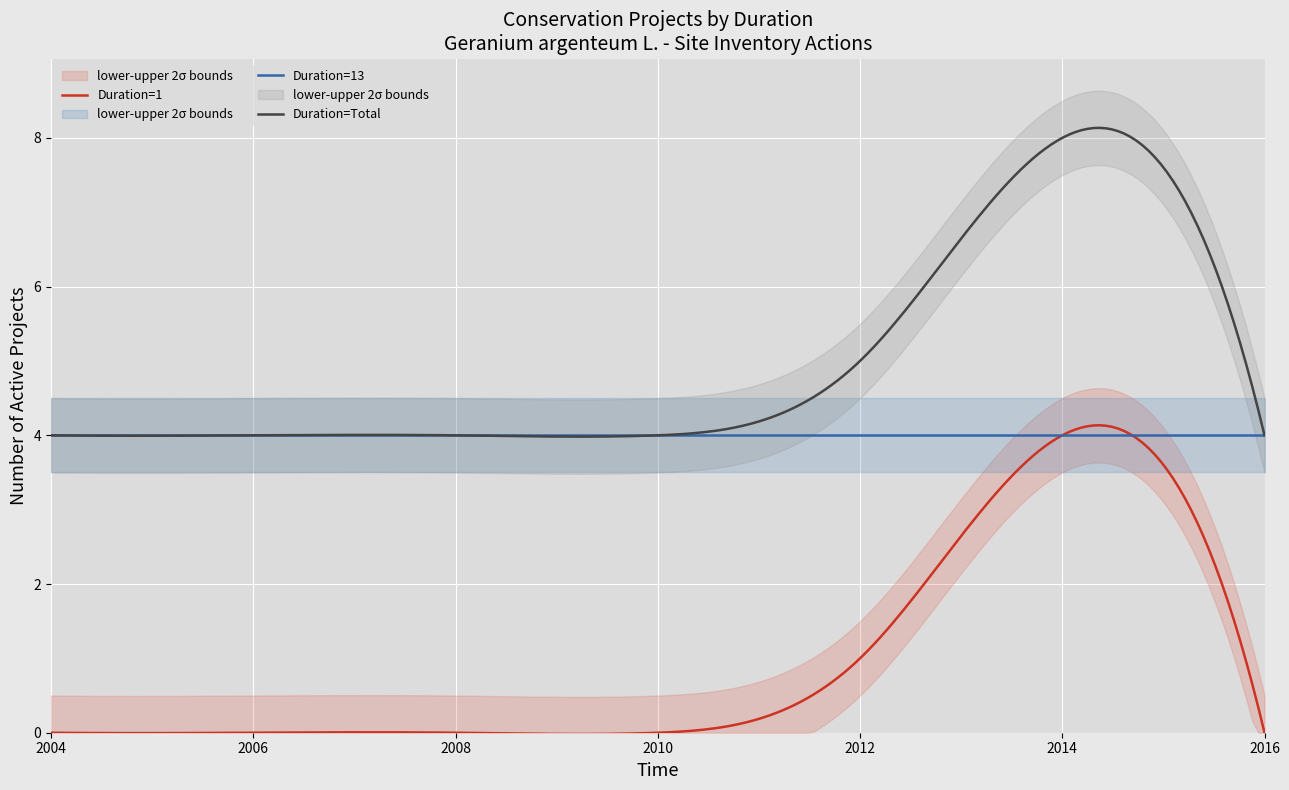

What is the minimum value for Duration=Total?

4.0